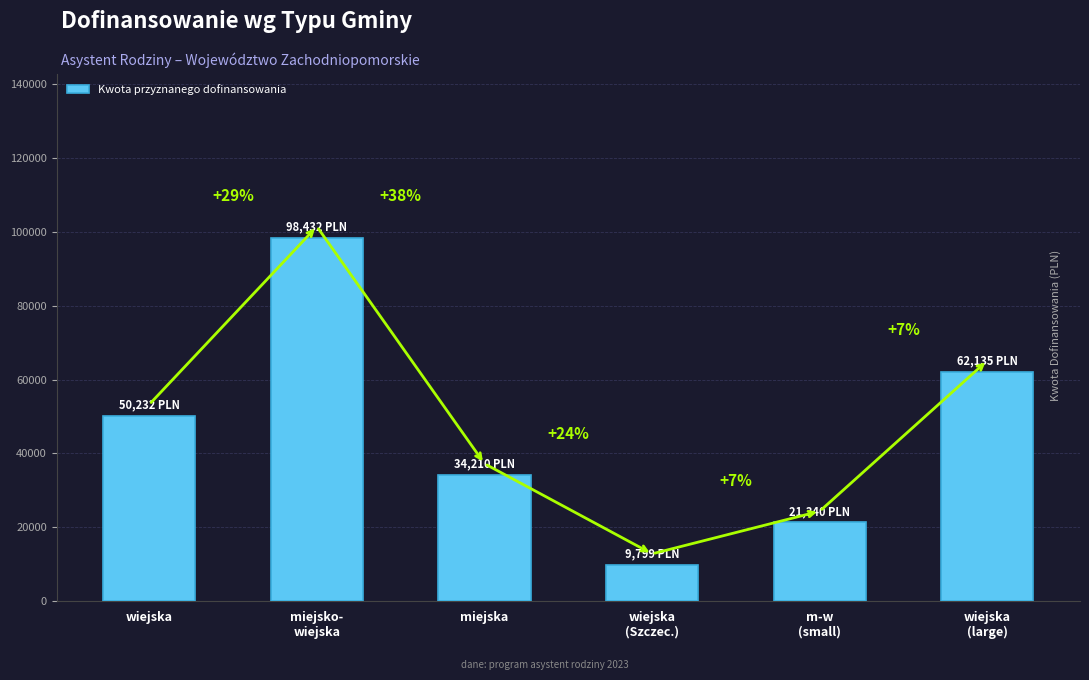

What is the smallest value displayed?

9798.7